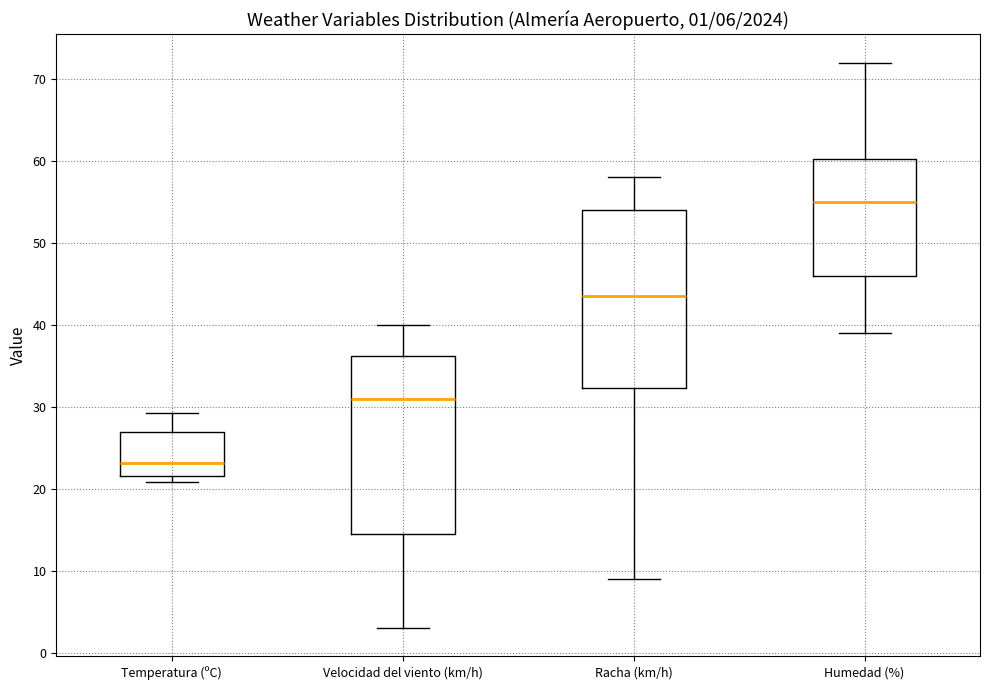

Which box has the highest median line?

Humedad (%)